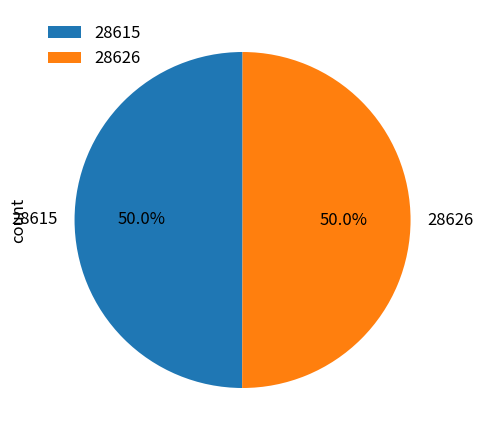

How many segments does this pie chart have?

2